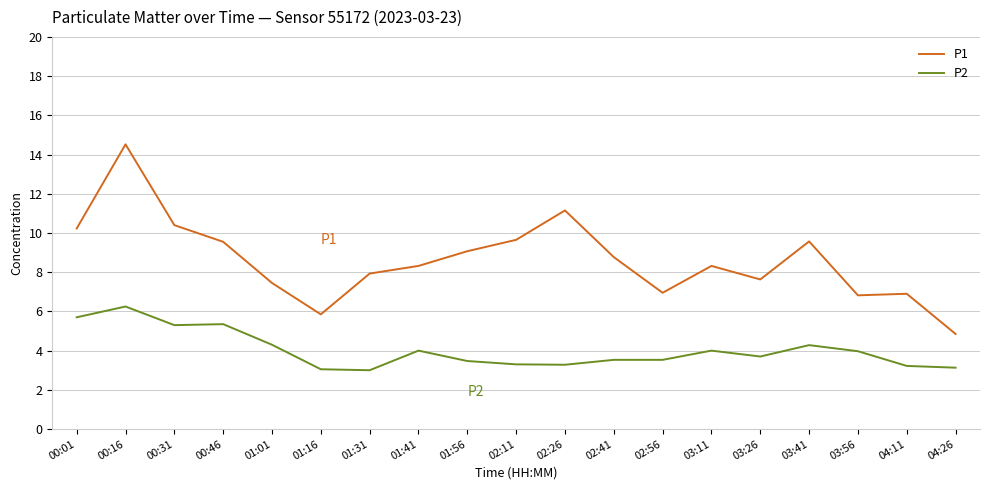

At which category does the chart reach its peak across all series?

00:16